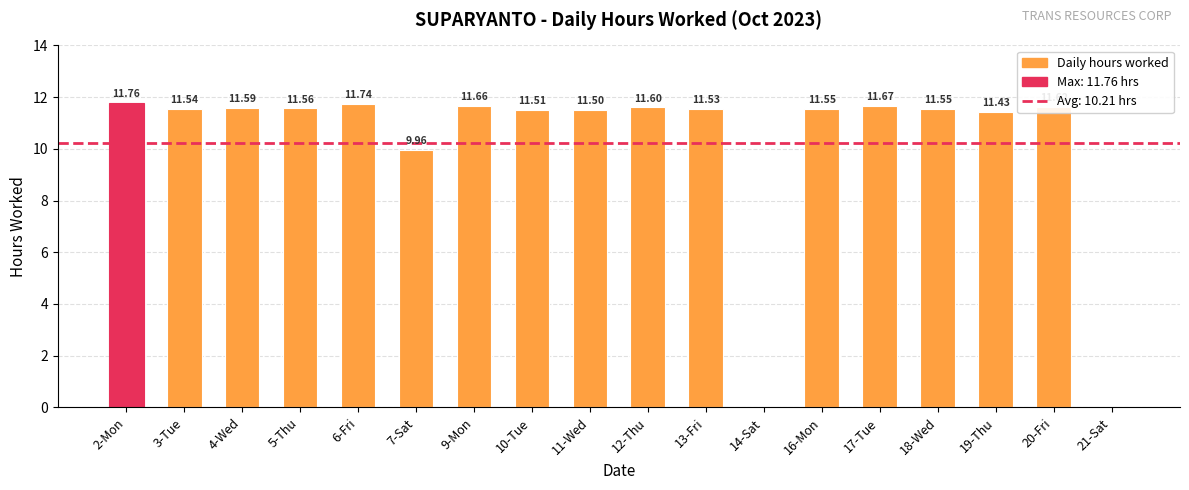

Reading left to right, extract all data points from this chart.

2-Mon=11.8	3-Tue=11.5	4-Wed=11.6	5-Thu=11.6	6-Fri=11.7	7-Sat=10.0	9-Mon=11.7	10-Tue=11.5	11-Wed=11.5	12-Thu=11.6	13-Fri=11.5	14-Sat=0.0	16-Mon=11.6	17-Tue=11.7	18-Wed=11.6	19-Thu=11.4	20-Fri=11.6	21-Sat=0.0